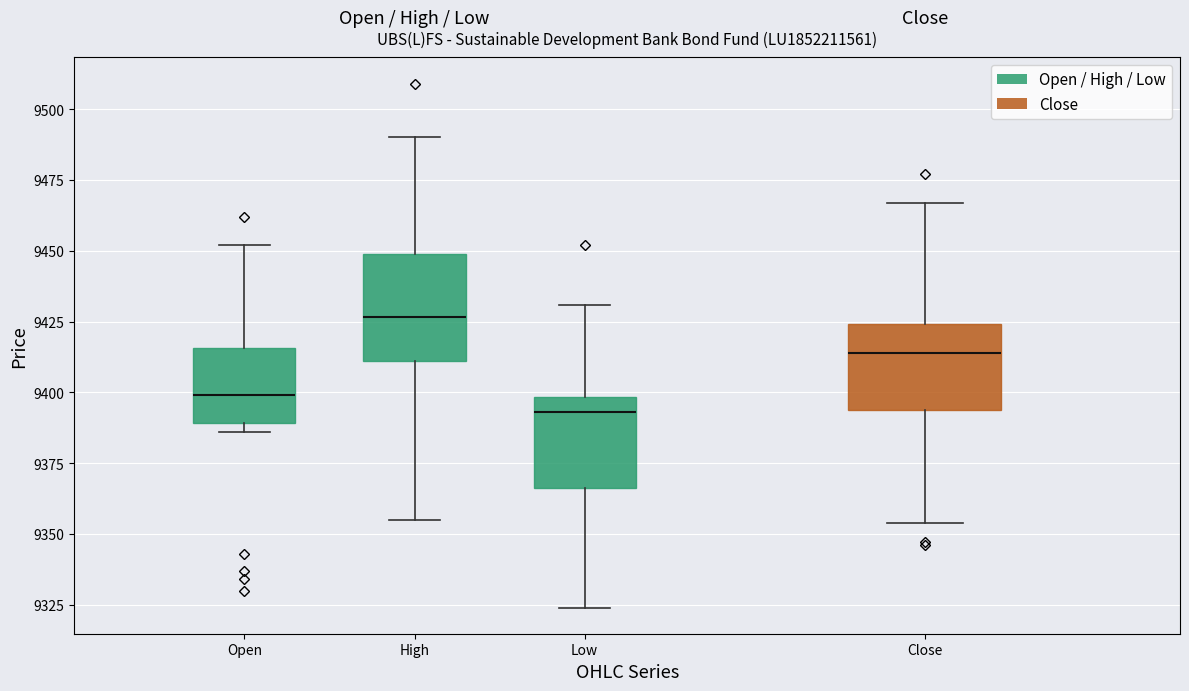

Where is the upper edge of the box for Open on the y-axis? The values are not printed on the chart, so give them approximately, as read against the axis.

9415